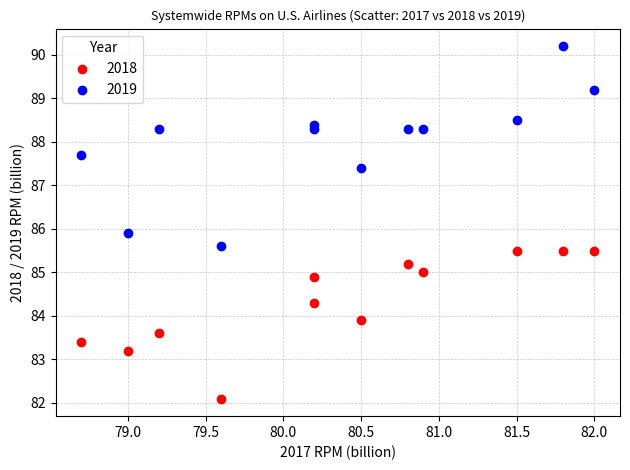

Which series contains the highest Y value?

2019